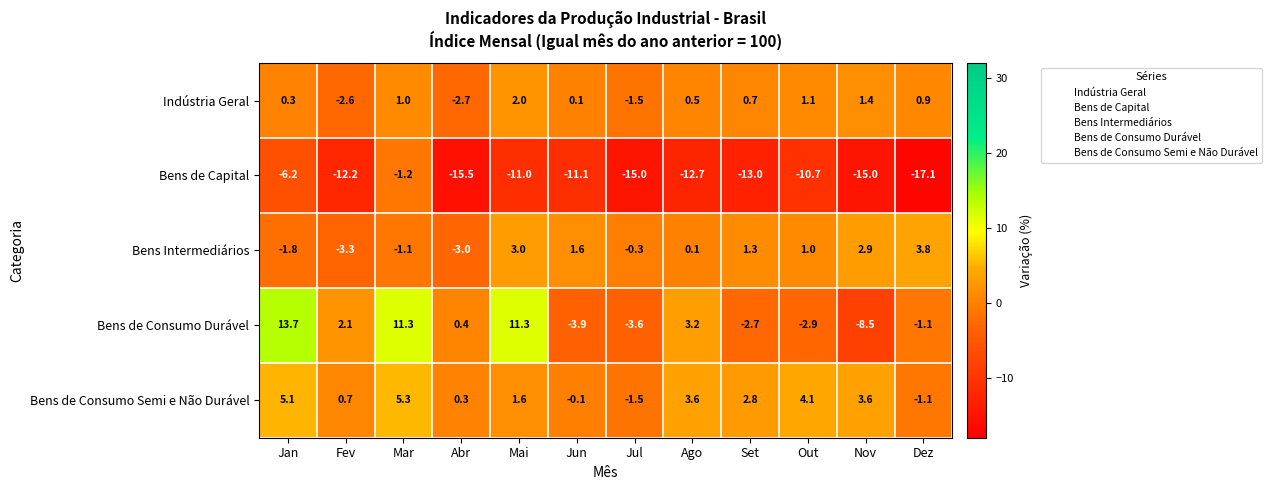

What is the average value of the Bens de Consumo Semi e Não Durável series?

2.0